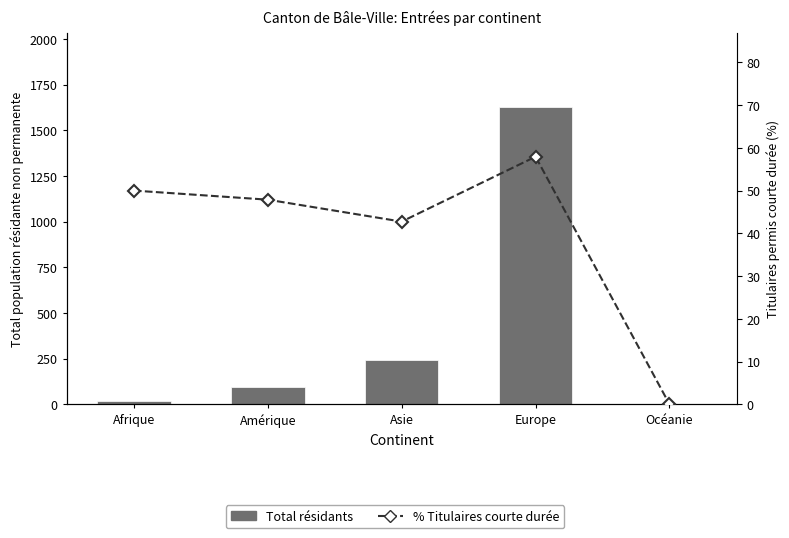

Which category has the highest value in the % Titulaires courte durée series?

Europe